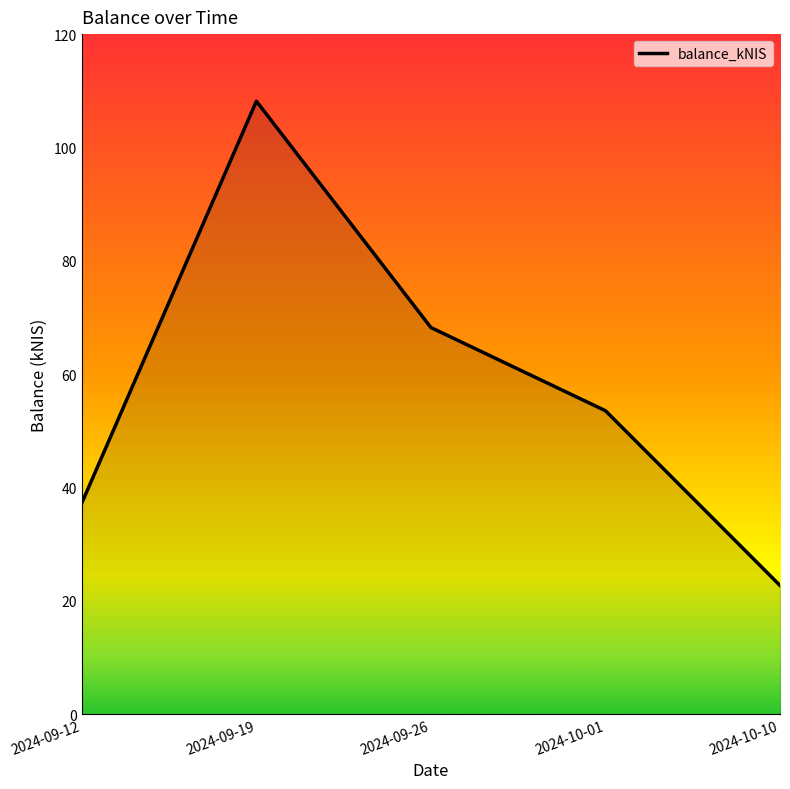

True or false: the data shows 39.2 at 2024-10-10.

False